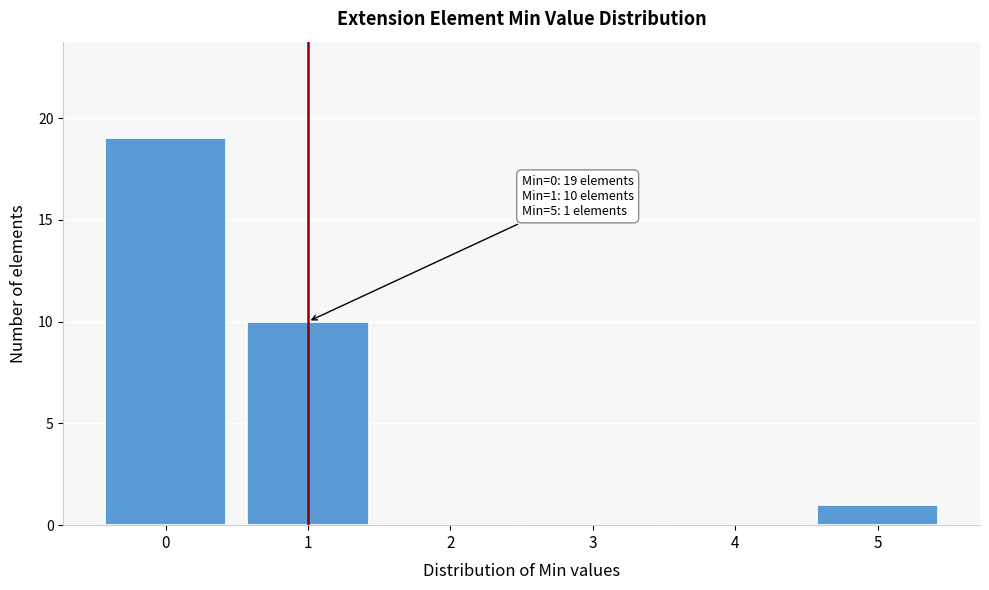

Over which range of the x-axis is the bar tallest?

-0.5 to 0.5